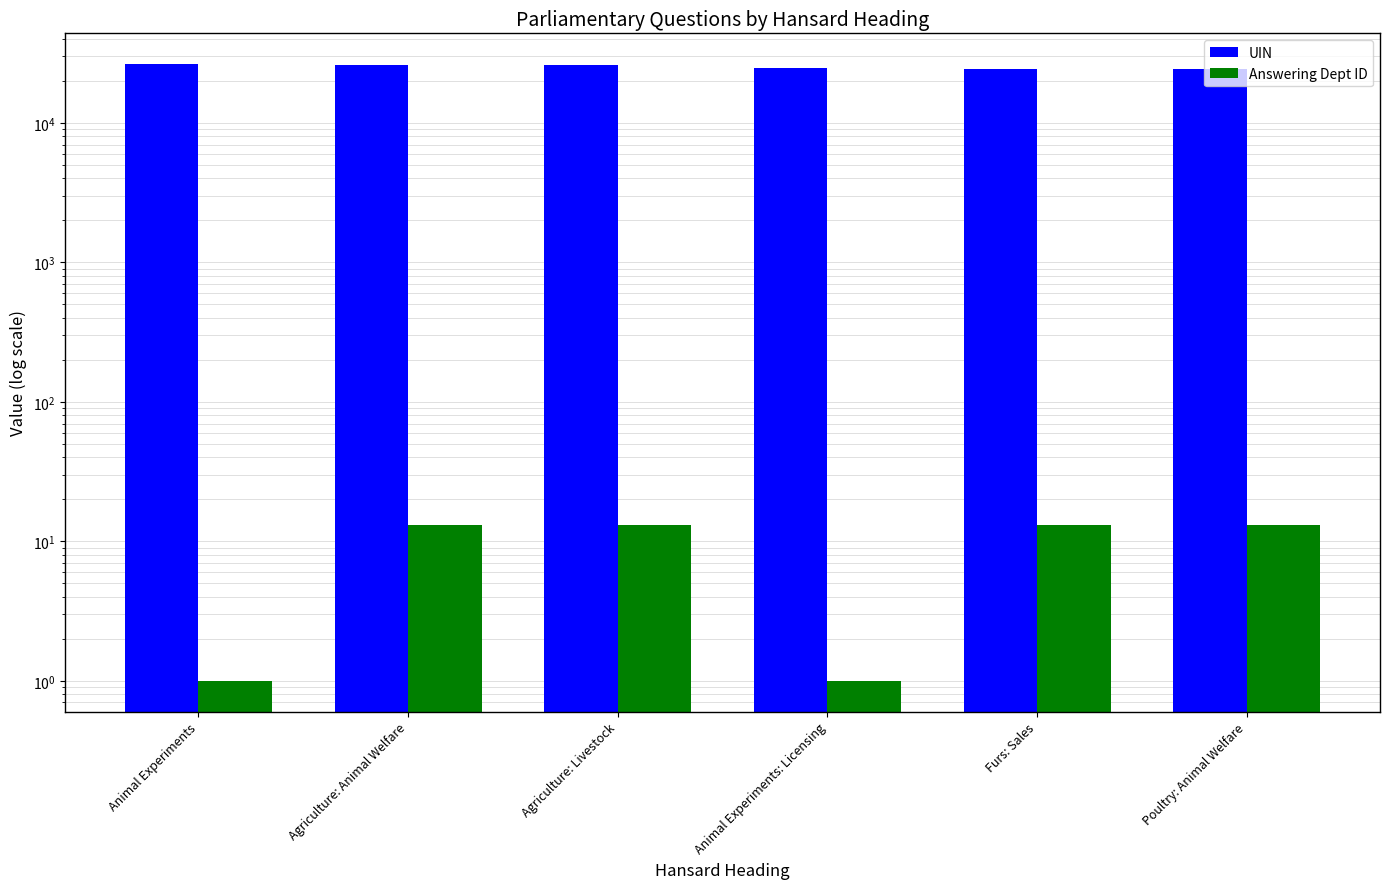

What is the sum of all UIN values?

151828